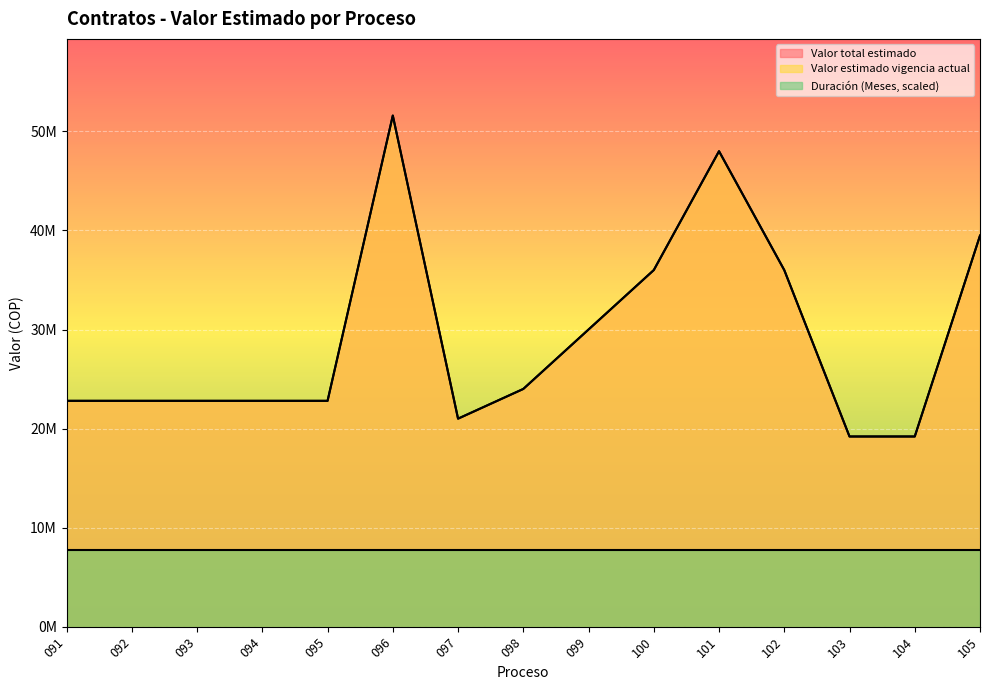

What is the difference between the maximum and minimum values in the Valor total estimado series?

32400000